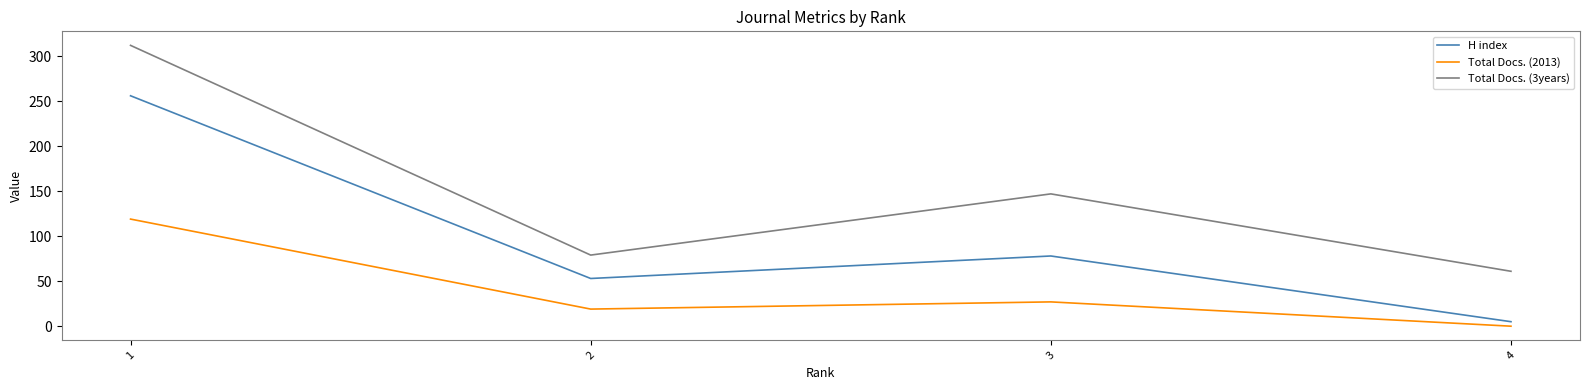

What is the maximum value for H index?

256